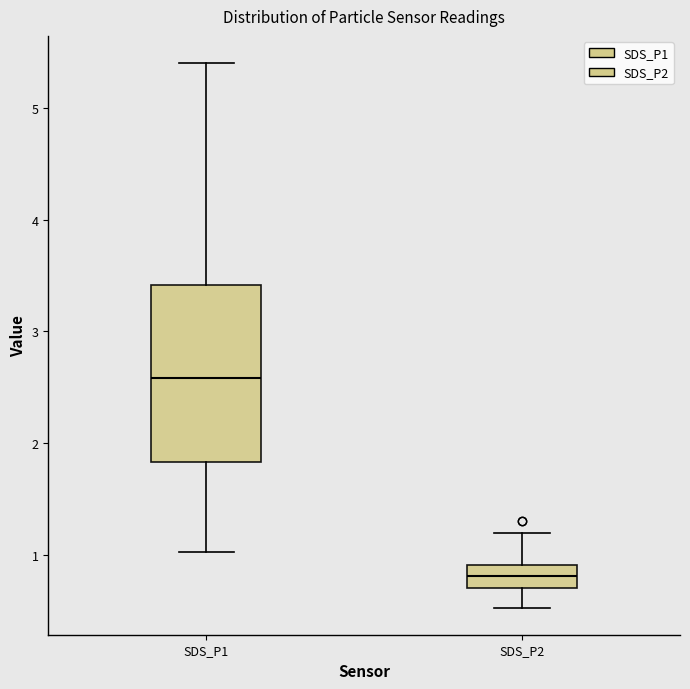

Which box has the lowest median line?

SDS_P2